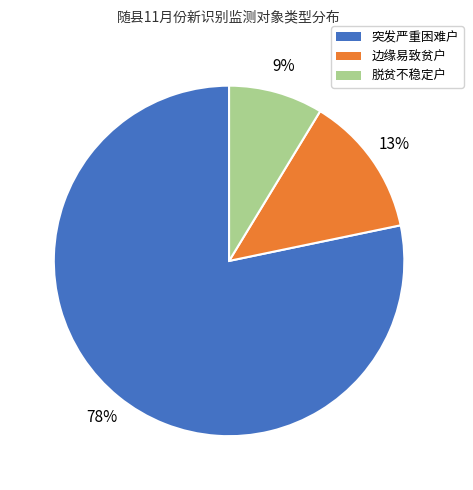

Which category has the smallest portion of the pie?

脱贫不稳定户